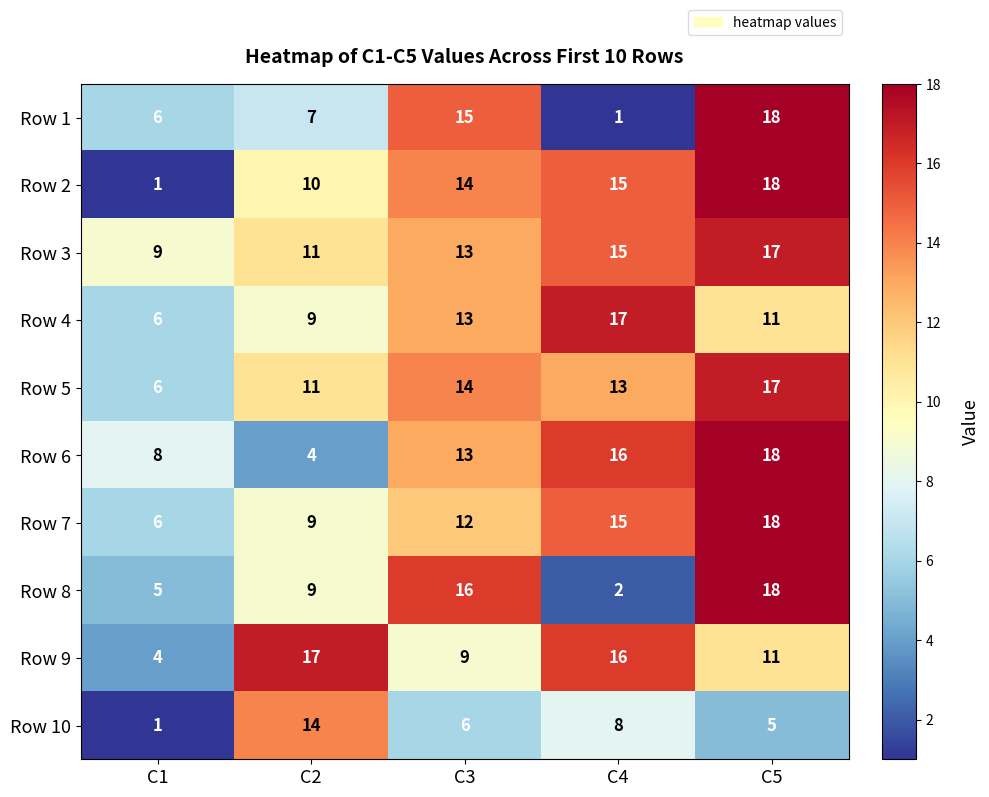

The Row 2 series shows 18 at C5. True or false?

True